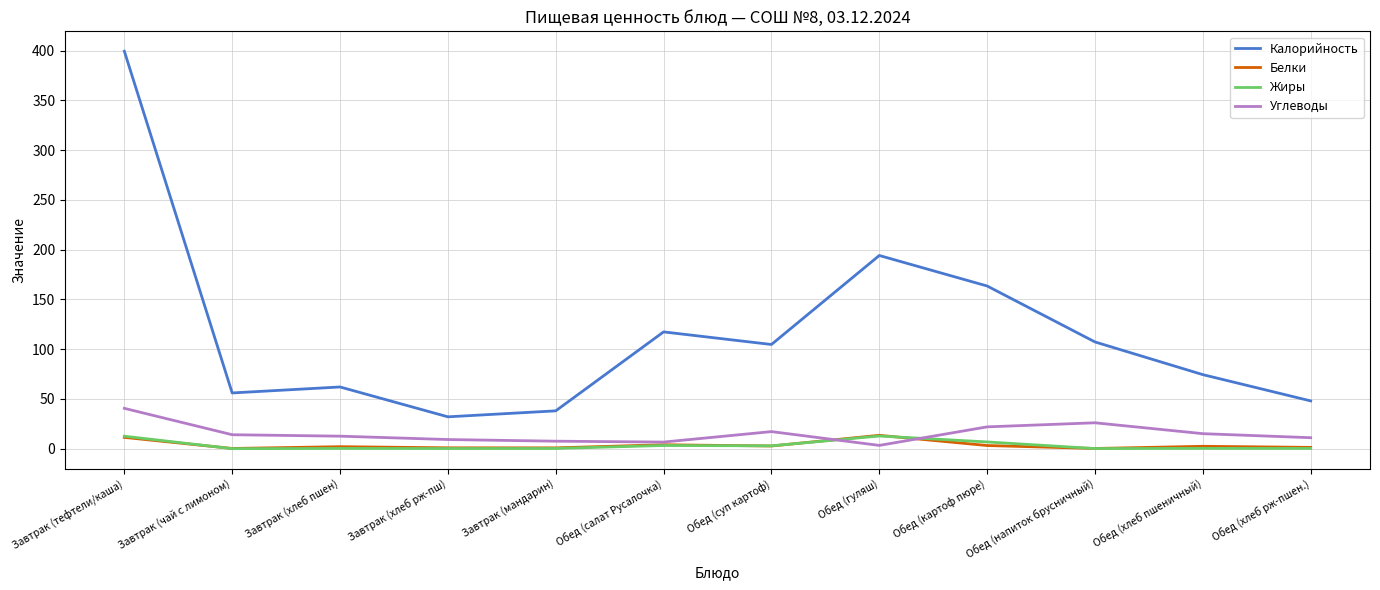

Which series has the widest spread of values?

Калорийность